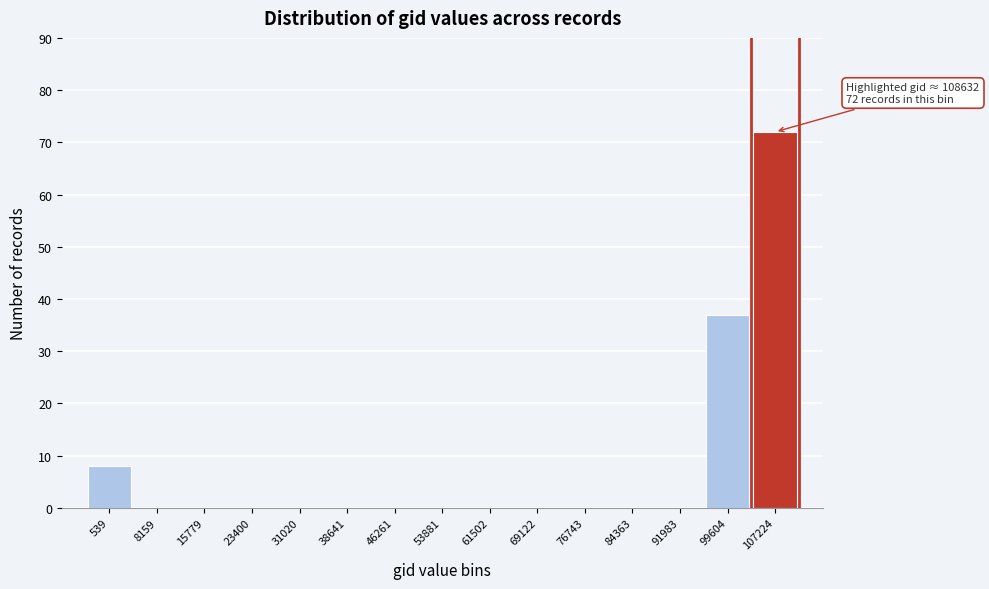

Reading left to right, transcribe all the data shown in this chart.

539=8	8159=0	15779=0	23400=0	31020=0	38641=0	46261=0	53881=0	61502=0	69122=0	76743=0	84363=0	91983=0	99604=37	107224=72